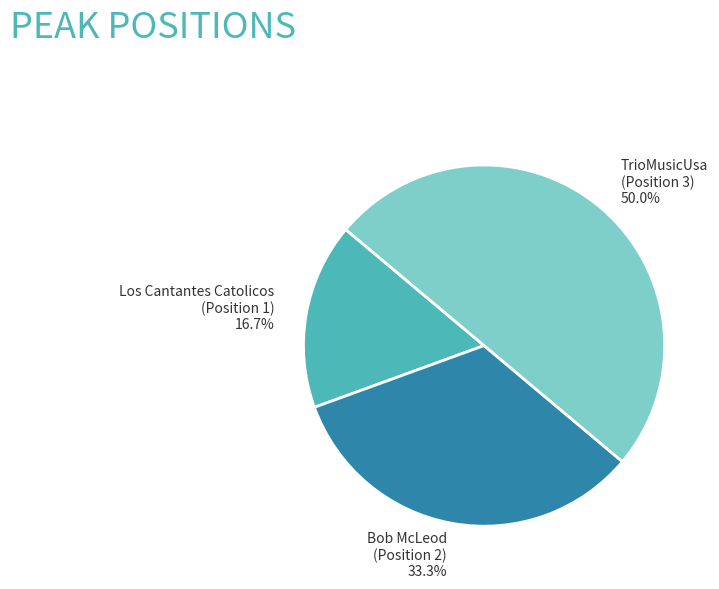

Does Los Cantantes Catolicos (Position 1) represent more than half of the total?

No